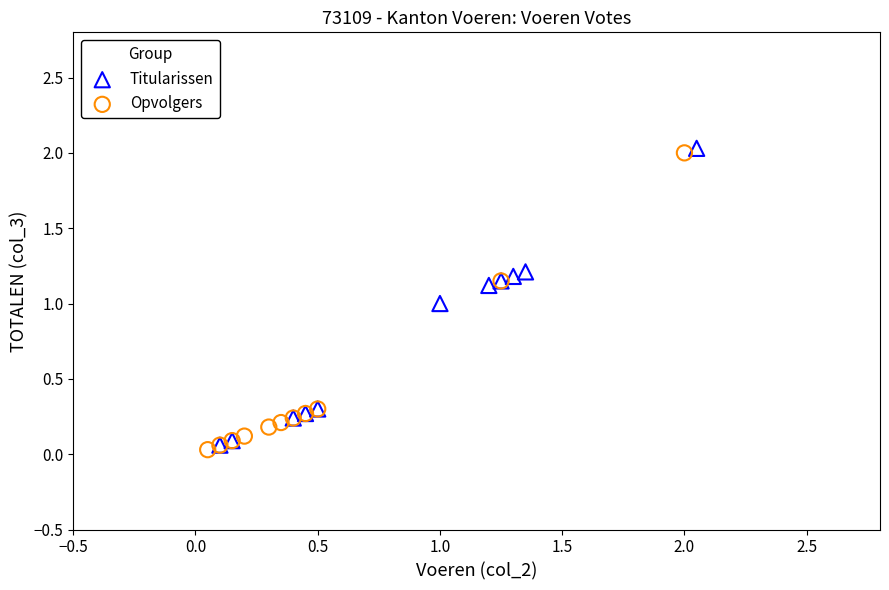

What are all the series names shown in the legend?

Titularissen, Opvolgers